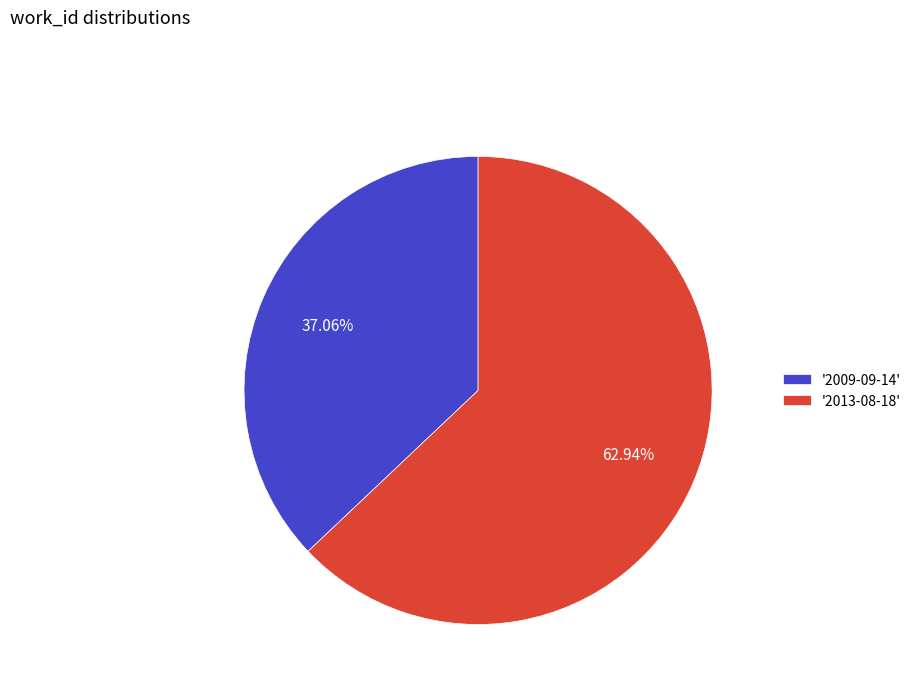

Which slice is the largest?

'2013-08-18'